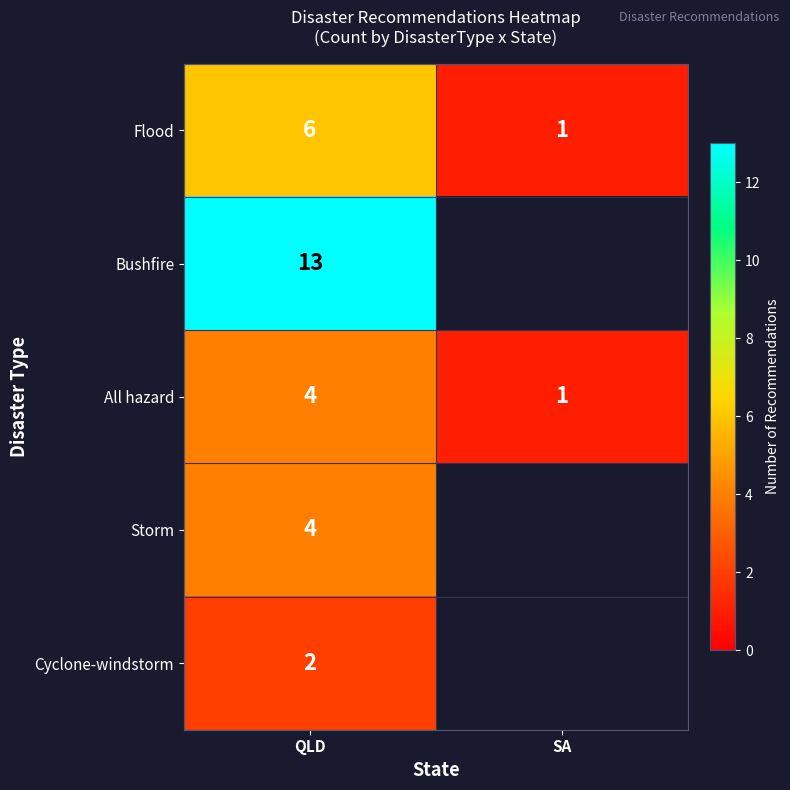

The Cyclone-windstorm series shows 1 at QLD. True or false?

False